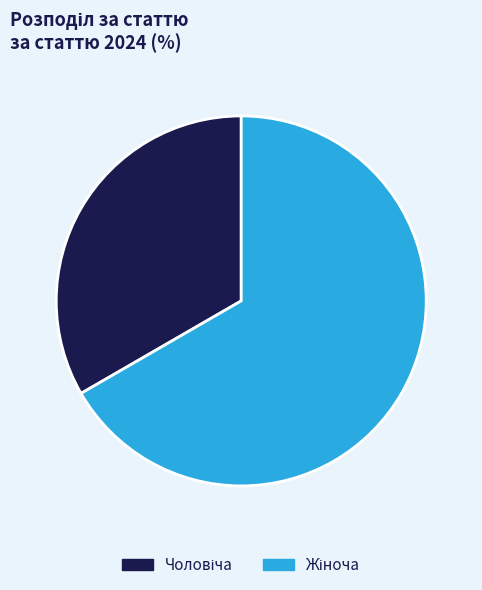

Does any single category account for the majority?

Yes